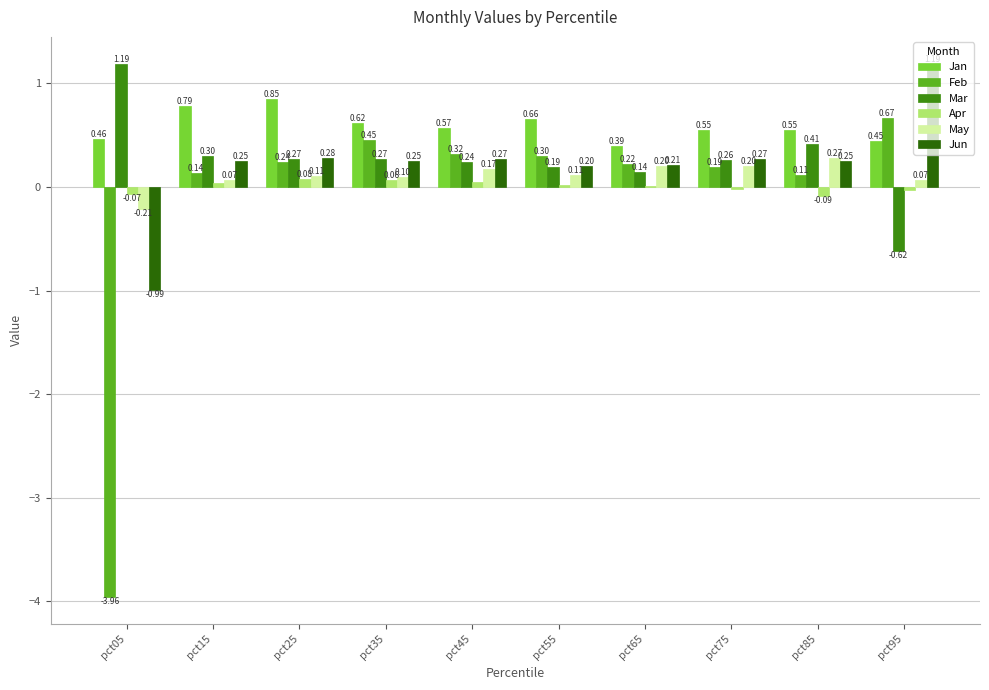

Where is Apr nearest to the value 0?

pct65